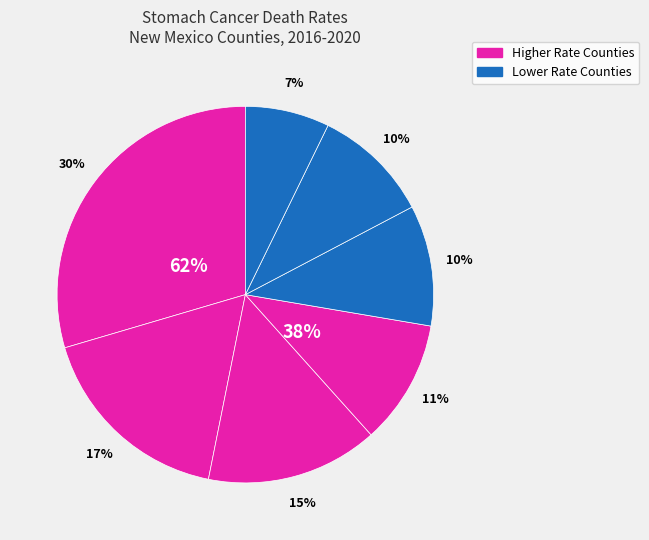

To the nearest percent, what is the combined percentage of McKinley County and San Juan County?

47%